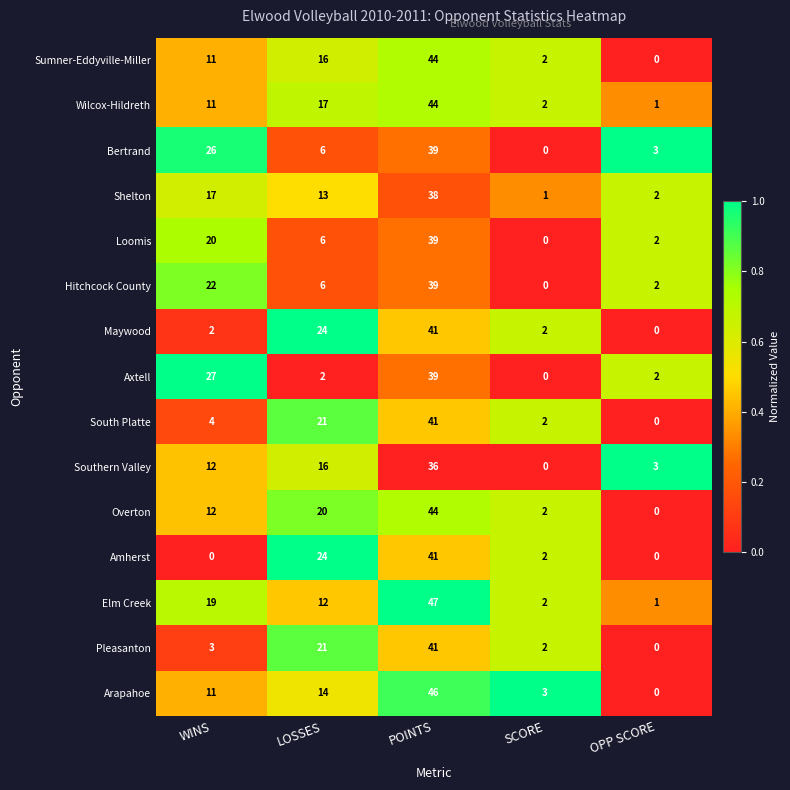

Which series has the largest total across all categories?

Elm Creek